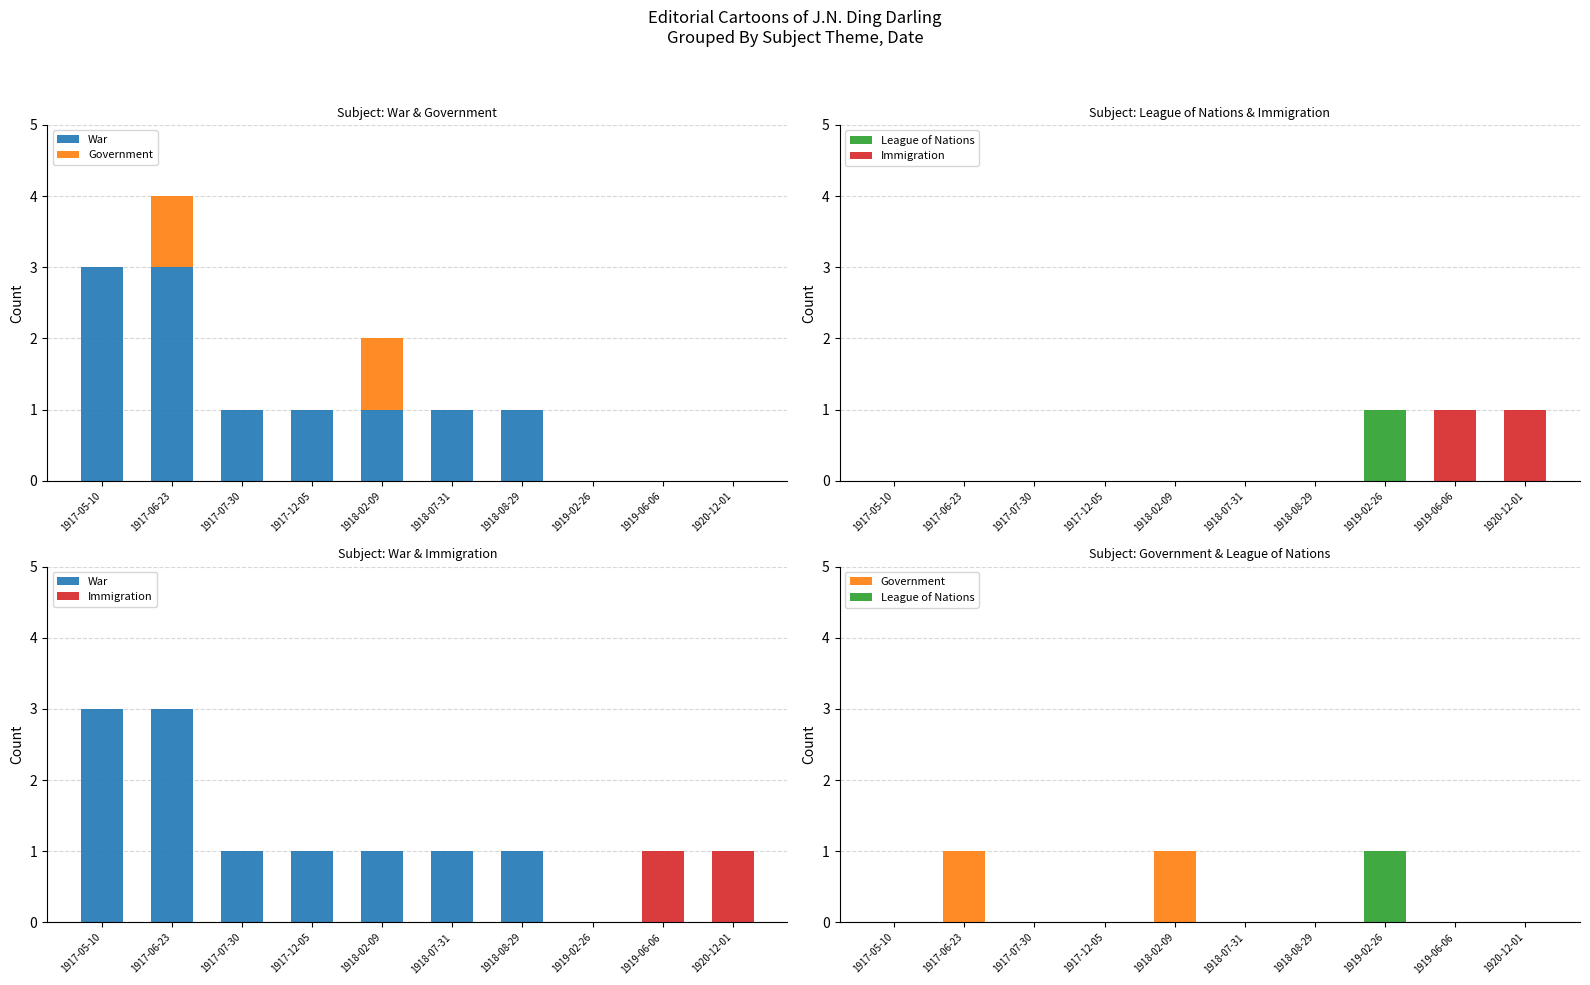

Which series has the largest range (max minus min)?

War